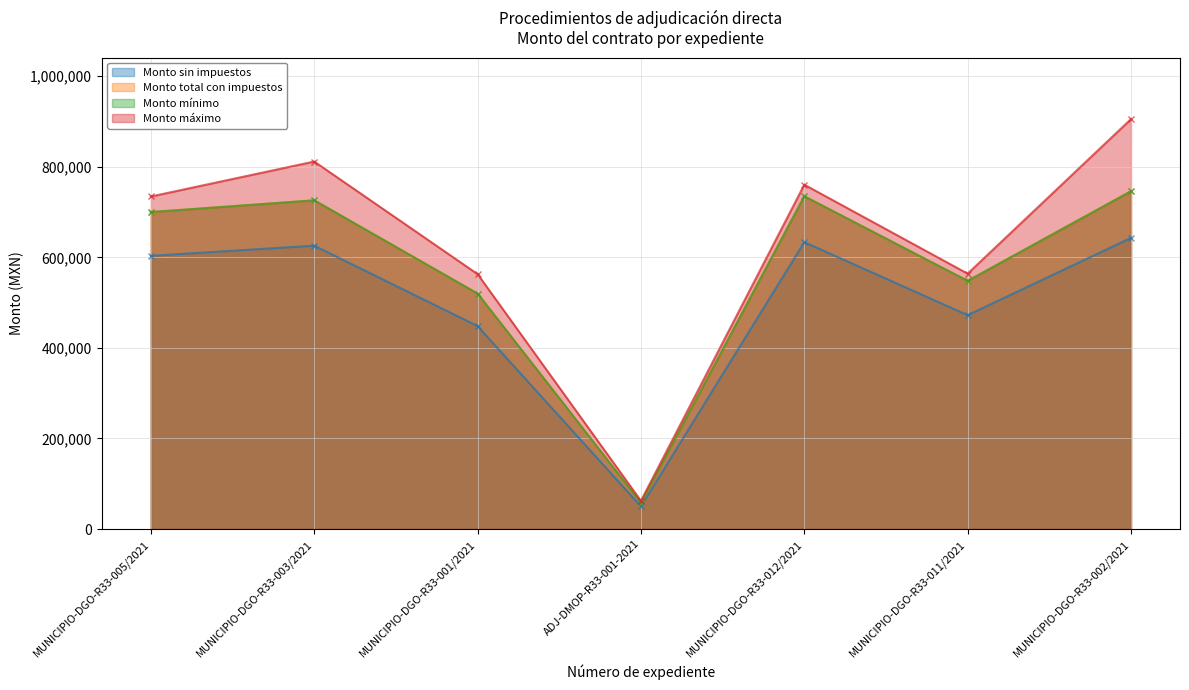

Reading left to right, what are all the values shown in this chart?

Monto sin impuestos: MUNICIPIO-DGO-R33-005/2021=603446.4	MUNICIPIO-DGO-R33-003/2021=625779.0	MUNICIPIO-DGO-R33-001/2021=448263.0	ADJ-DMOP-R33-001-2021=49920.0	MUNICIPIO-DGO-R33-012/2021=633501.1	MUNICIPIO-DGO-R33-011/2021=472411.4	MUNICIPIO-DGO-R33-002/2021=643112.6
Monto total con impuestos: MUNICIPIO-DGO-R33-005/2021=699997.8	MUNICIPIO-DGO-R33-003/2021=725903.7	MUNICIPIO-DGO-R33-001/2021=519985.1	ADJ-DMOP-R33-001-2021=57791.2	MUNICIPIO-DGO-R33-012/2021=734861.3	MUNICIPIO-DGO-R33-011/2021=547997.2	MUNICIPIO-DGO-R33-002/2021=746010.6
Monto mínimo: MUNICIPIO-DGO-R33-005/2021=699997.8	MUNICIPIO-DGO-R33-003/2021=725903.7	MUNICIPIO-DGO-R33-001/2021=519985.1	ADJ-DMOP-R33-001-2021=57791.2	MUNICIPIO-DGO-R33-012/2021=734861.3	MUNICIPIO-DGO-R33-011/2021=547997.2	MUNICIPIO-DGO-R33-002/2021=746010.6
Monto máximo: MUNICIPIO-DGO-R33-005/2021=734352.2	MUNICIPIO-DGO-R33-003/2021=811581.7	MUNICIPIO-DGO-R33-001/2021=562999.7	ADJ-DMOP-R33-001-2021=62291.4	MUNICIPIO-DGO-R33-012/2021=760451.9	MUNICIPIO-DGO-R33-011/2021=563990.9	MUNICIPIO-DGO-R33-002/2021=905334.3